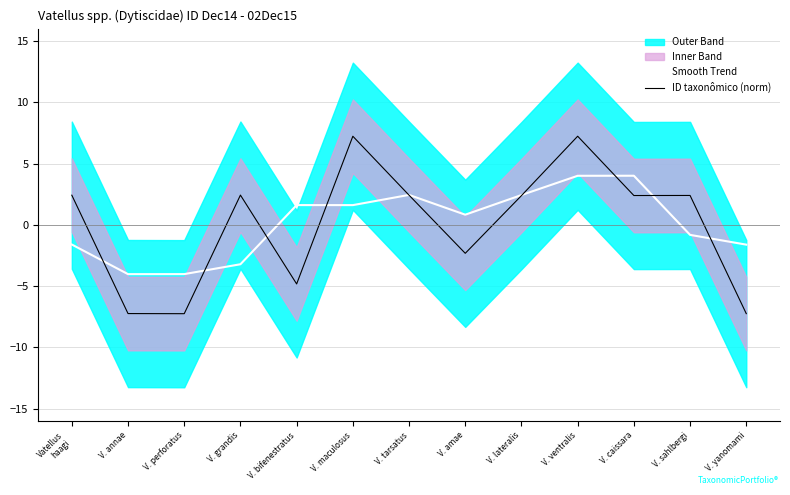

Reading right to left, what are all the values shown in this chart?

Smooth Trend: -1.6	-0.8	4.0	4.0	2.4	0.8	2.4	1.6	1.6	-3.2	-4.0	-4.0	-1.6
ID taxonômico (norm): -7.2	2.4	2.4	7.2	2.4	-2.3	2.4	7.2	-4.8	2.4	-7.2	-7.2	2.4